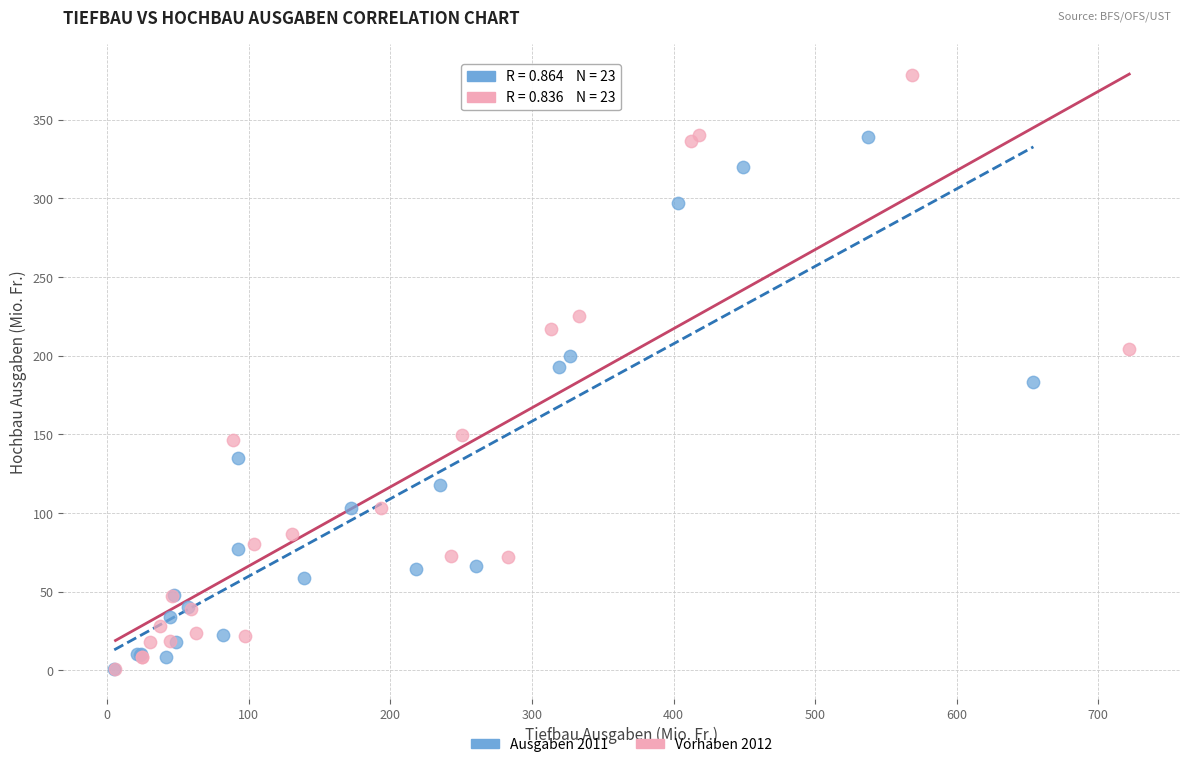

Which series reaches the maximum Y coordinate?

Vorhaben 2012